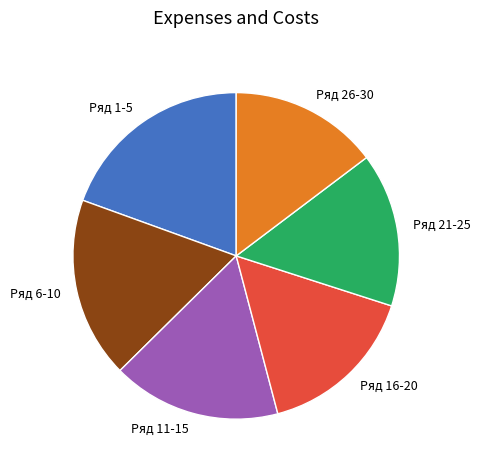

Which slice is the largest?

Ряд 1-5